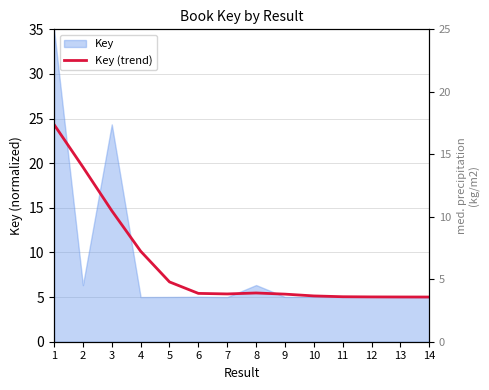

Reading right to left, list all the values displayed in this chart.

5.0	5.0	5.0	5.0	5.1	5.3	5.5	5.4	5.4	6.7	10.1	14.7	19.6	24.3